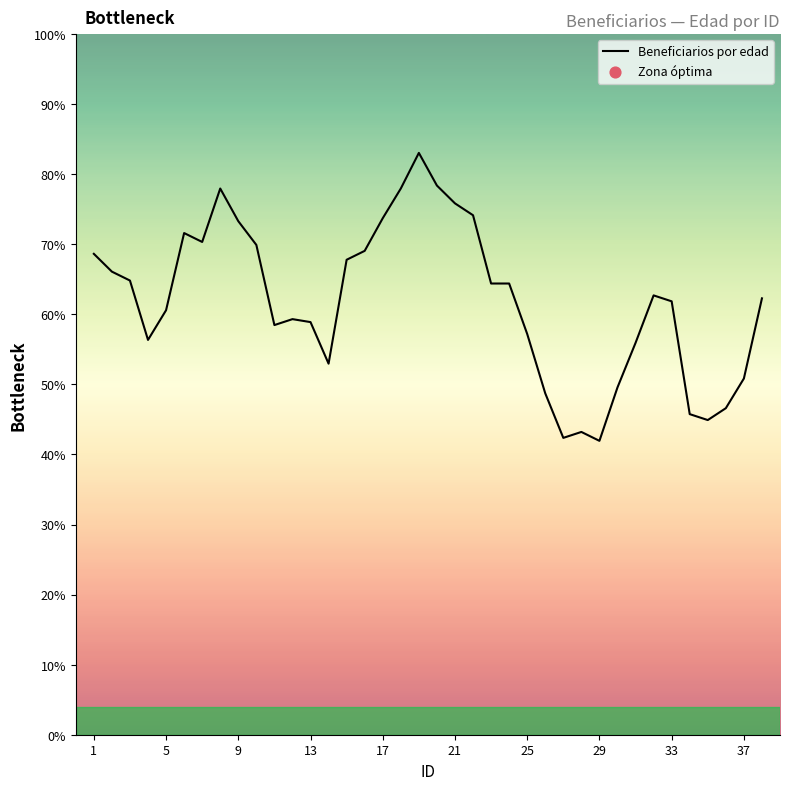

What is the difference between the maximum and minimum values?

41.1